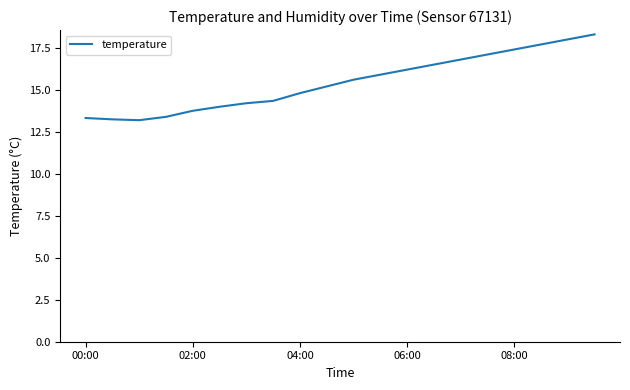

What is the difference between the maximum and minimum values?

5.1